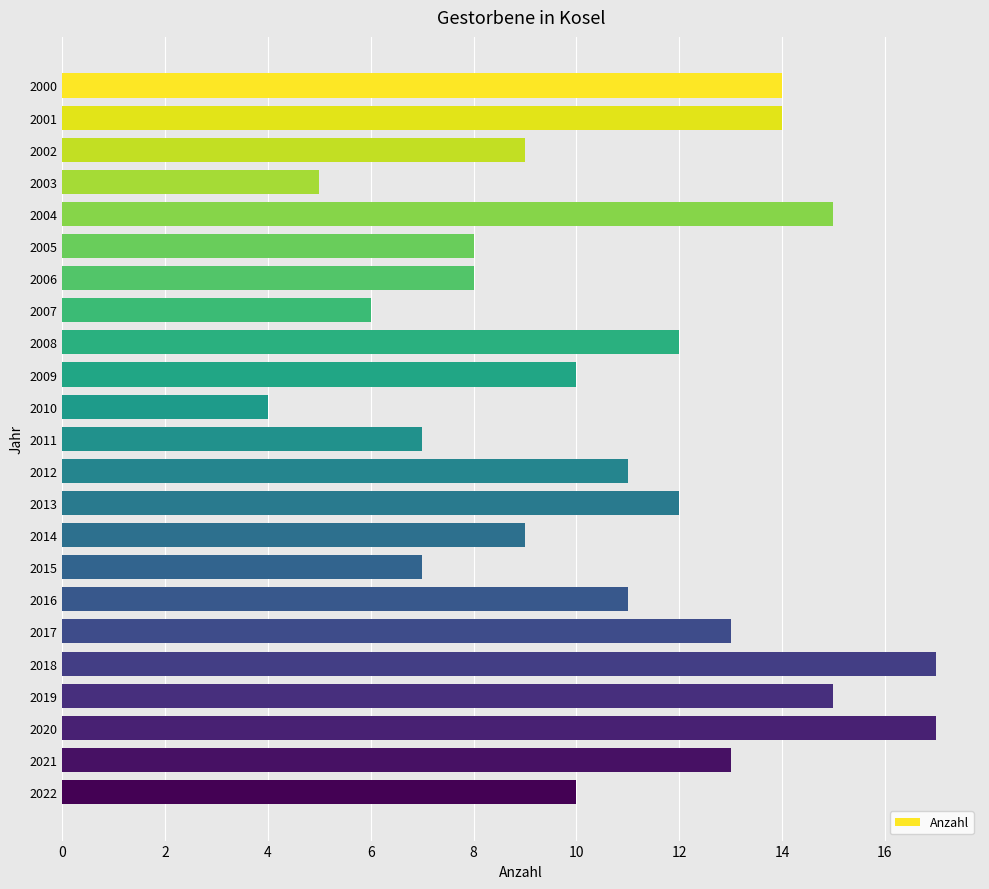

The chart shows a value of 14 at 2000. True or false?

True